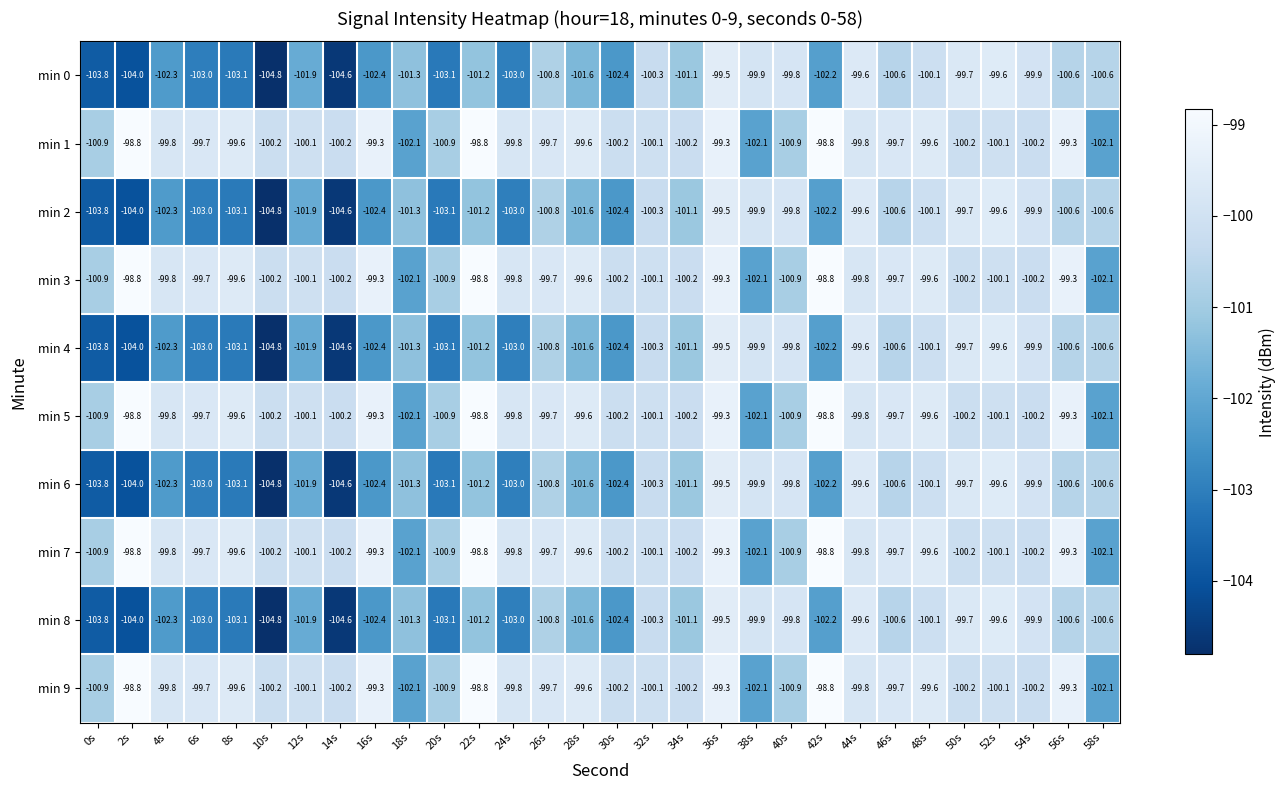

What is the sum of all min 5 values?

-3002.1